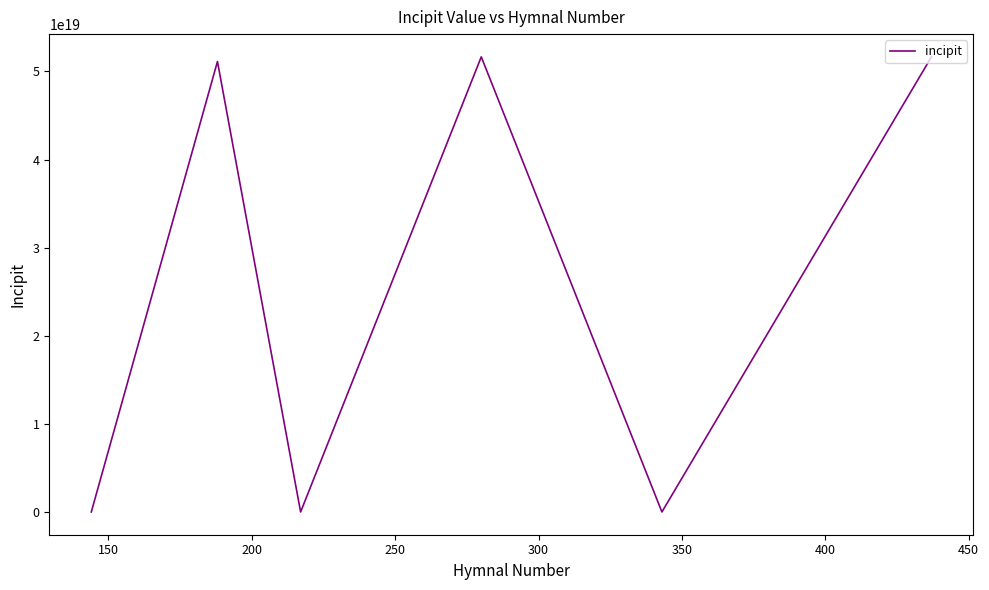

True or false: there are more than 0 points higher than both neighbors.

True